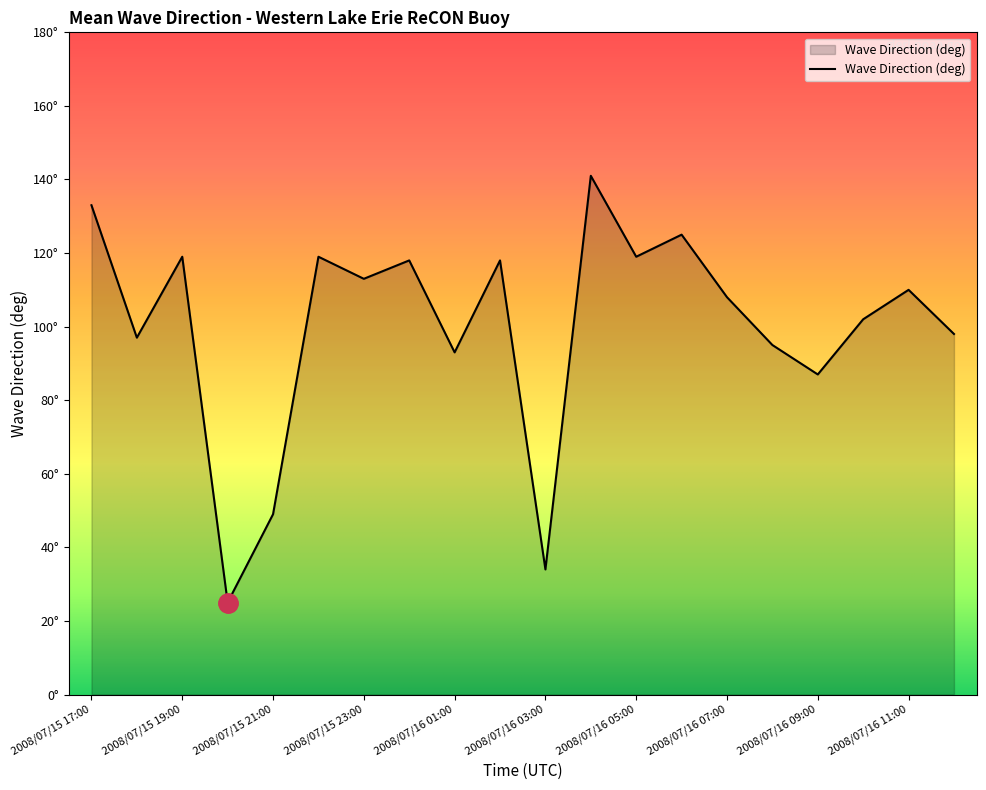

Reading left to right, extract all data points from this chart.

2008/07/15 17:00=133	2008/07/15 18:00=97	2008/07/15 19:00=119	2008/07/15 20:00=25	2008/07/15 21:00=49	2008/07/15 22:00=119	2008/07/15 23:00=113	2008/07/16 00:00=118	2008/07/16 01:00=93	2008/07/16 02:00=118	2008/07/16 03:00=34	2008/07/16 04:00=141	2008/07/16 05:00=119	2008/07/16 06:00=125	2008/07/16 07:00=108	2008/07/16 08:00=95	2008/07/16 09:00=87	2008/07/16 10:00=102	2008/07/16 11:00=110	2008/07/16 12:00=98